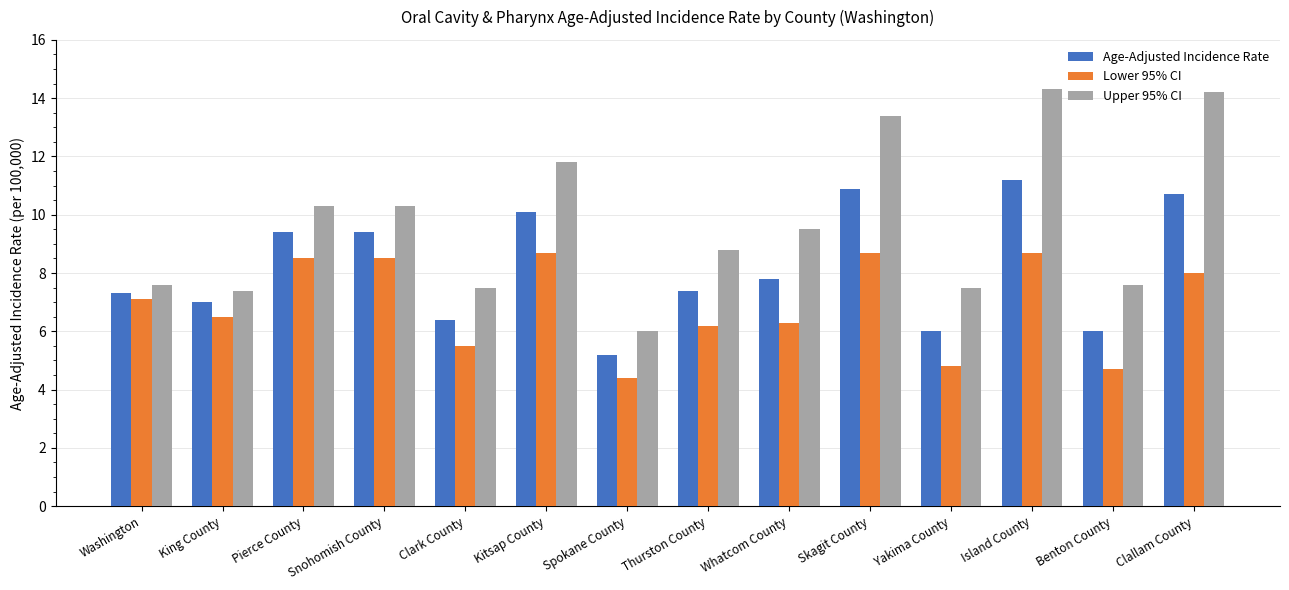

Reading left to right, list all the values displayed in this chart.

Age-Adjusted Incidence Rate: 7.3	7.0	9.4	9.4	6.4	10.1	5.2	7.4	7.8	10.9	6.0	11.2	6.0	10.7
Lower 95% CI: 7.1	6.5	8.5	8.5	5.5	8.7	4.4	6.2	6.3	8.7	4.8	8.7	4.7	8.0
Upper 95% CI: 7.6	7.4	10.3	10.3	7.5	11.8	6.0	8.8	9.5	13.4	7.5	14.3	7.6	14.2